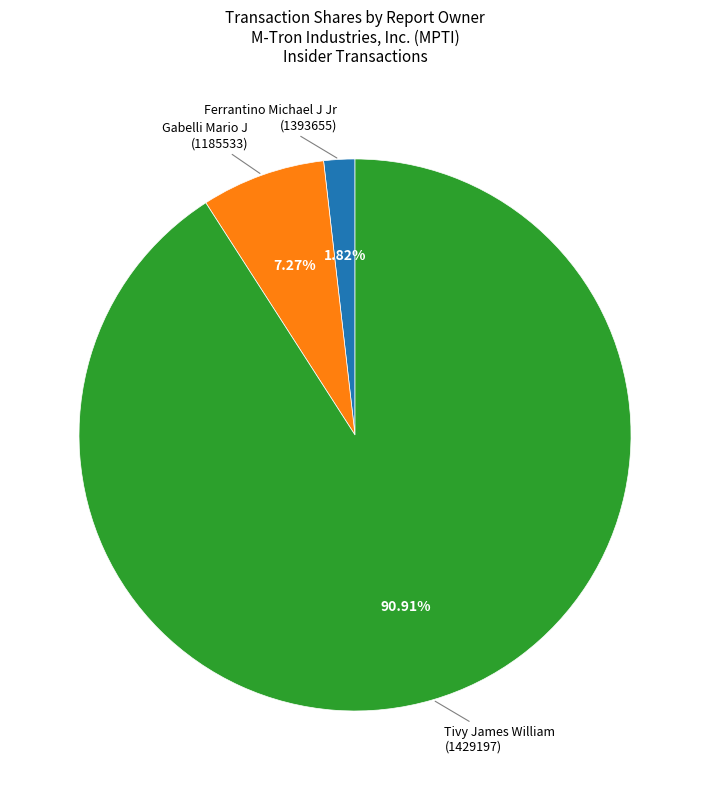

Count the number of slices in the pie.

3